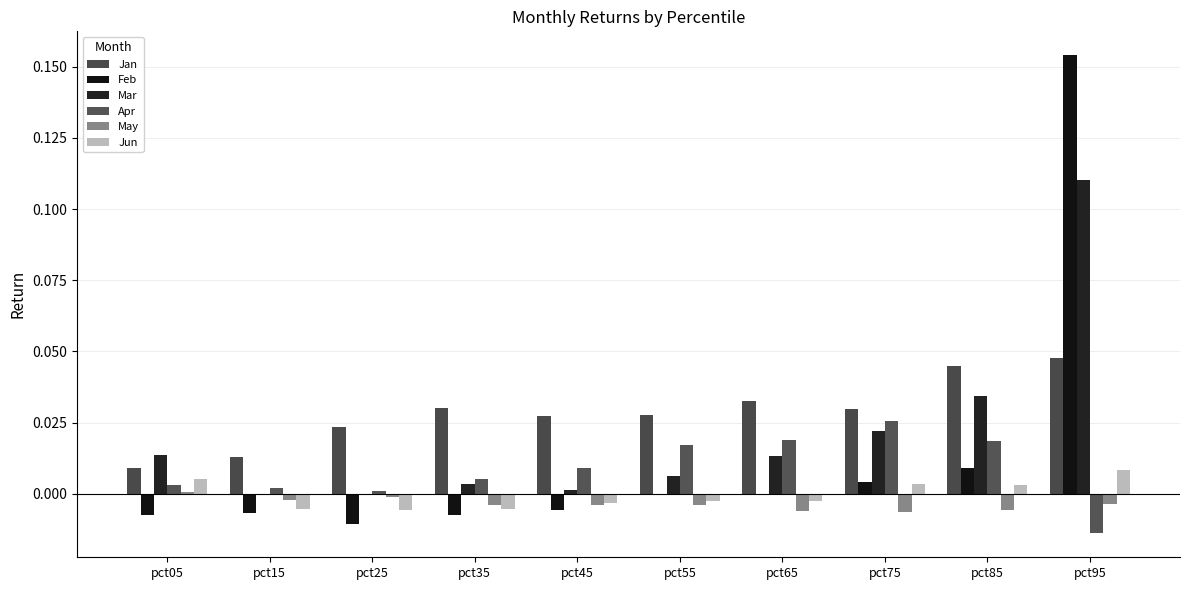

Which category has the lowest value in the Feb series?

pct25